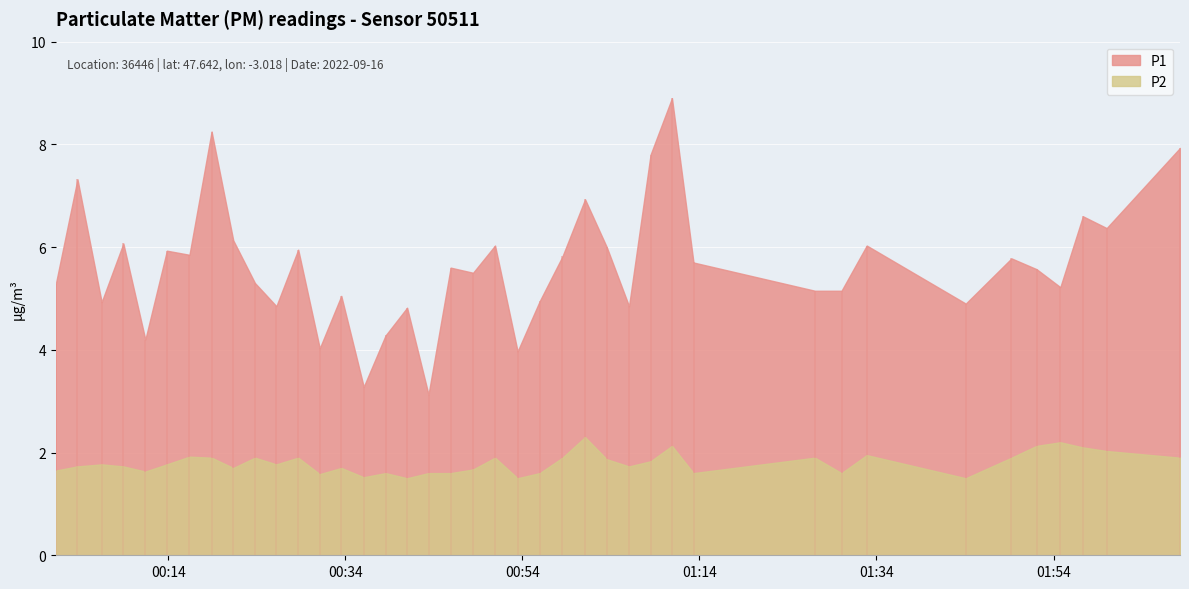

How many lines are shown in the chart?

2